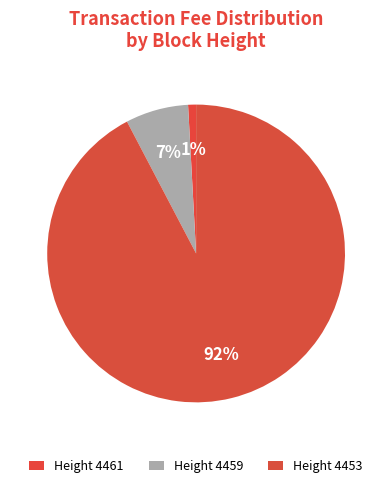

How many slices are in this pie chart?

3